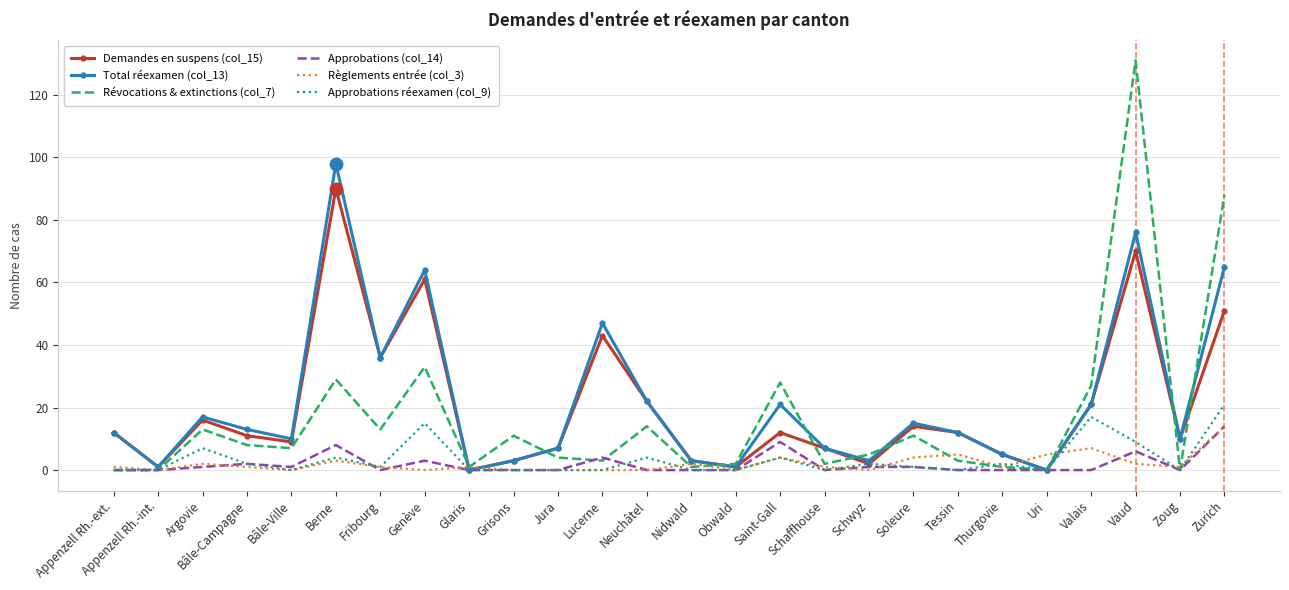

The Révocations & extinctions (col_7) series shows 0 at Appenzell Rh.-int.. True or false?

True